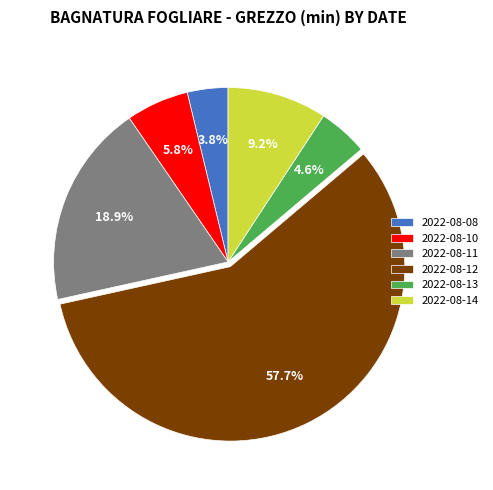

What percentage is the 2022-08-10 slice, to the nearest percent?

6%